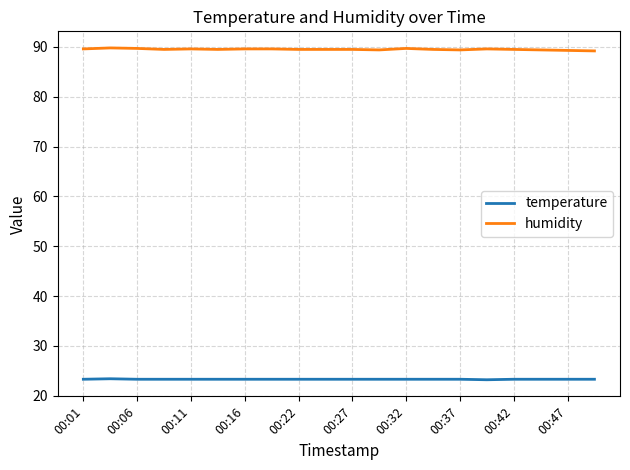

True or false: temperature and humidity intersect in this chart.

False